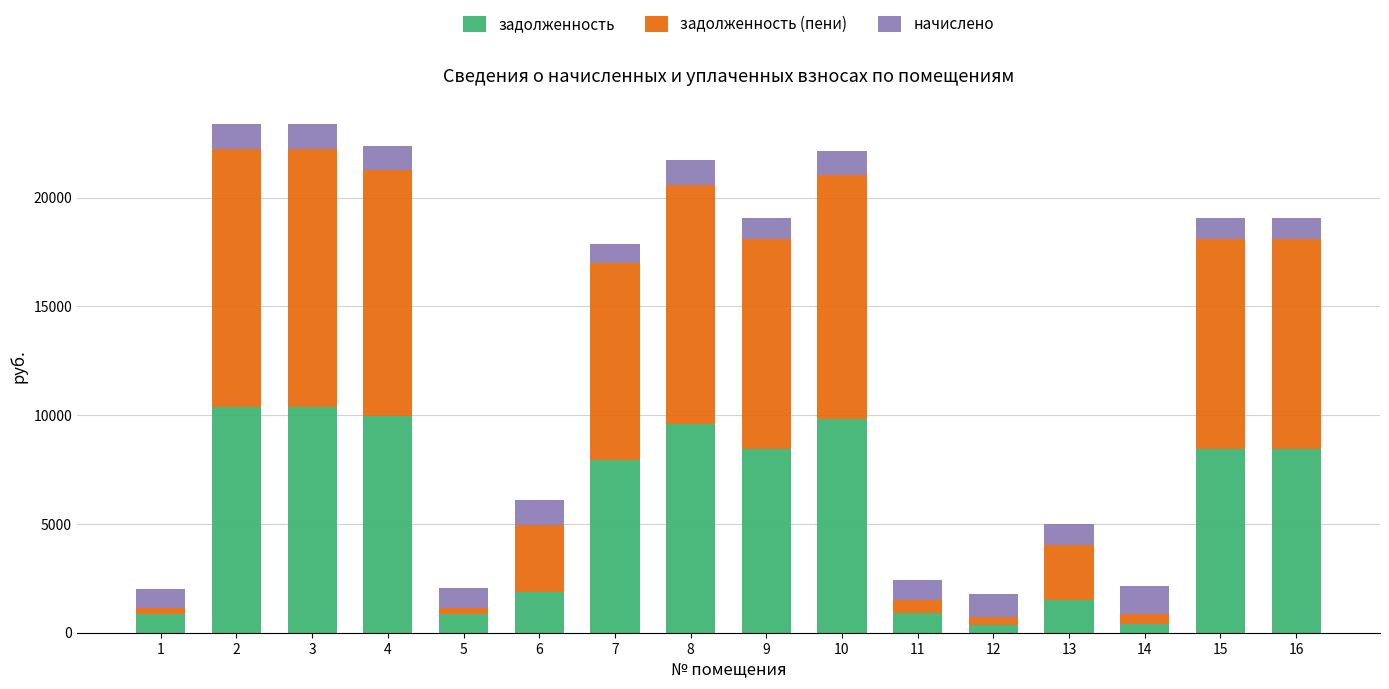

What is the sum of the задолженность values at 15 and 1?

9306.1